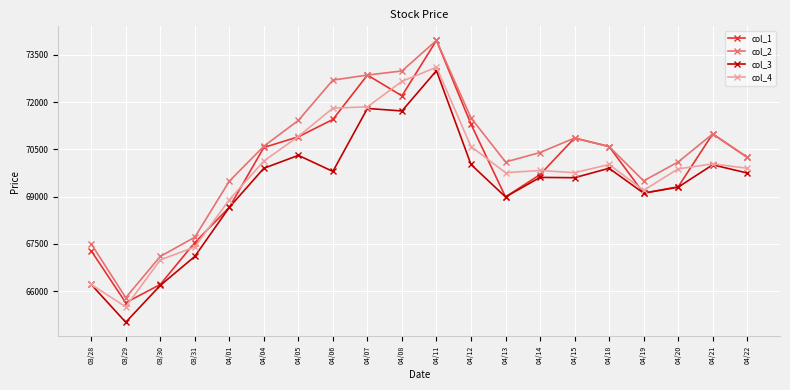

True or false: col_2 and col_3 cross at least once.

False